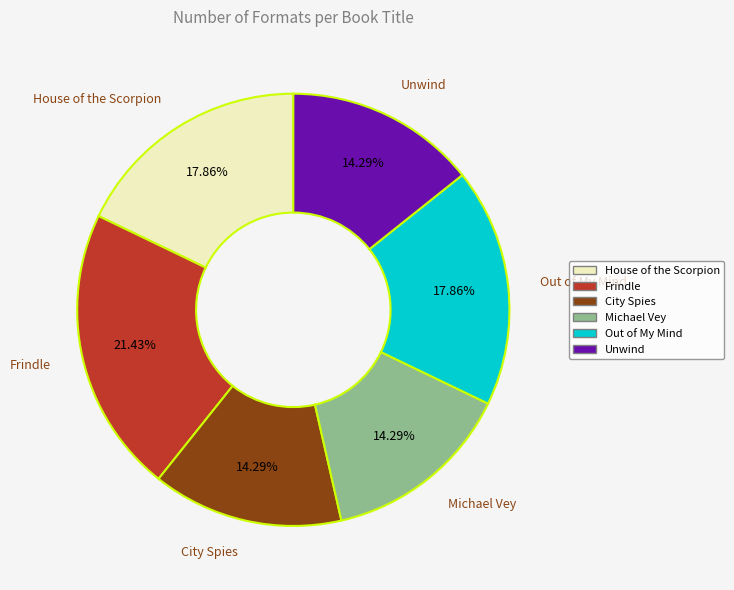

Count the number of slices in the pie.

6